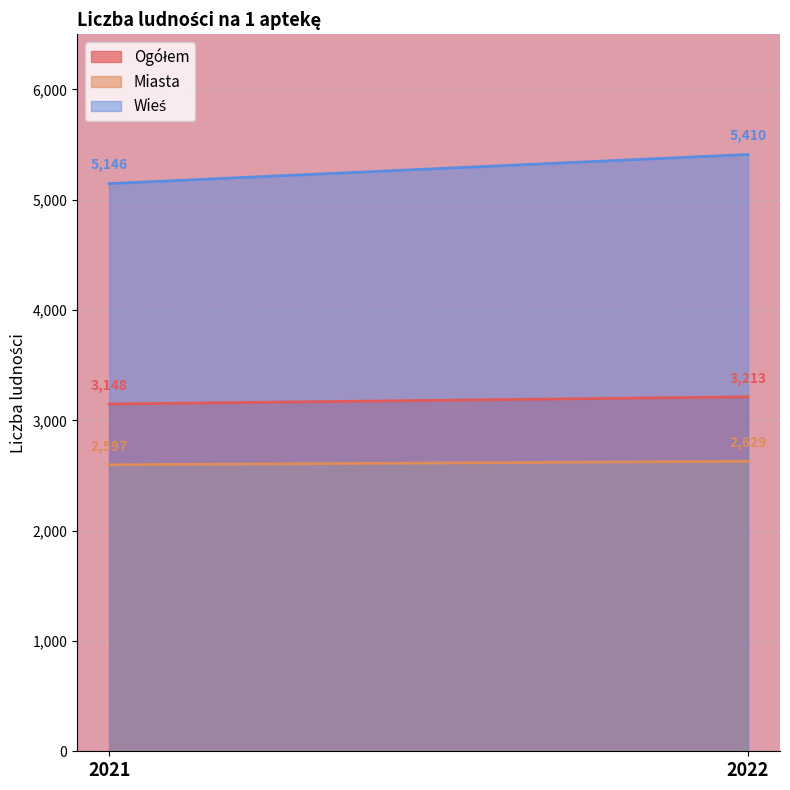

The value of Miasta at 2021 is 731. True or false?

False